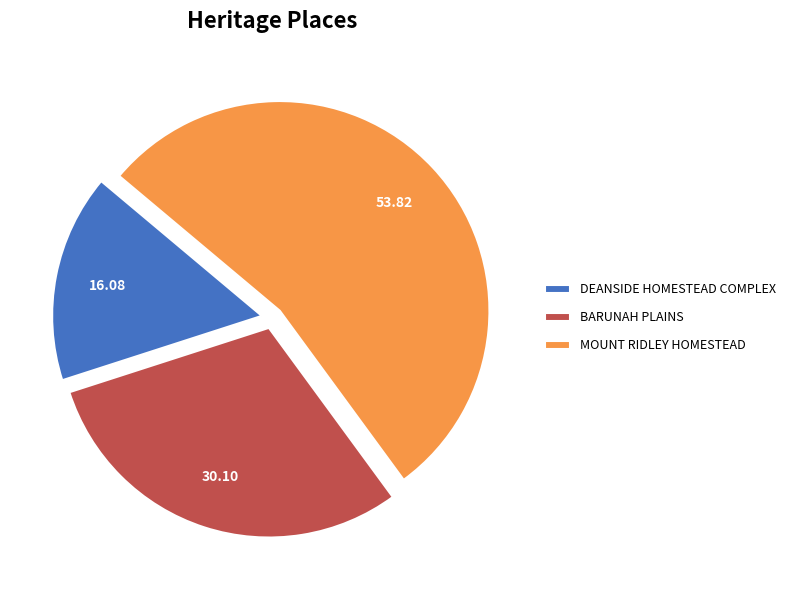

Which slice is the smallest?

DEANSIDE HOMESTEAD COMPLEX